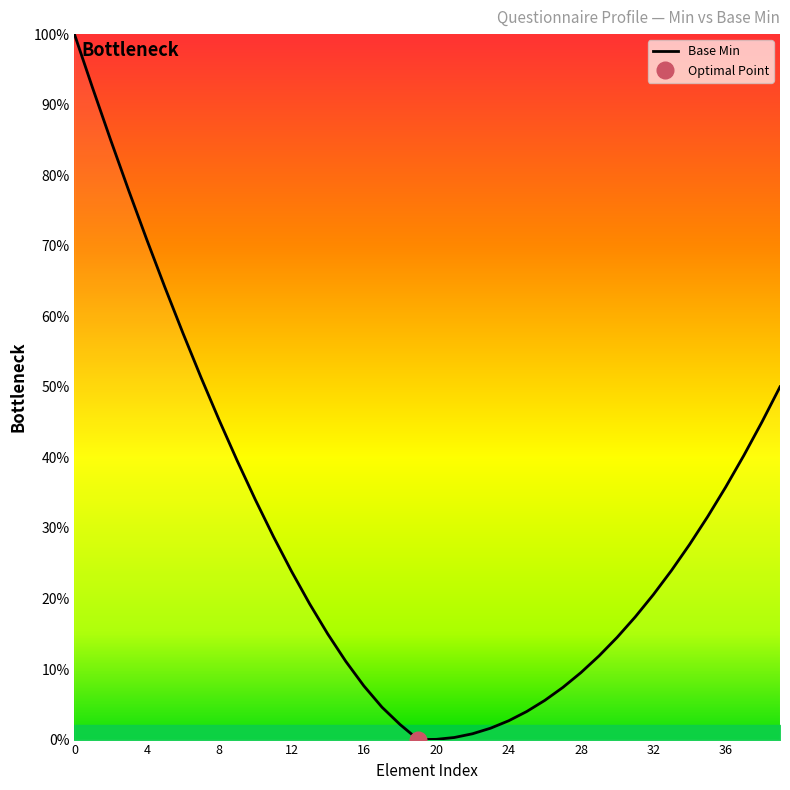

Where is the data nearest to the value 50?

39